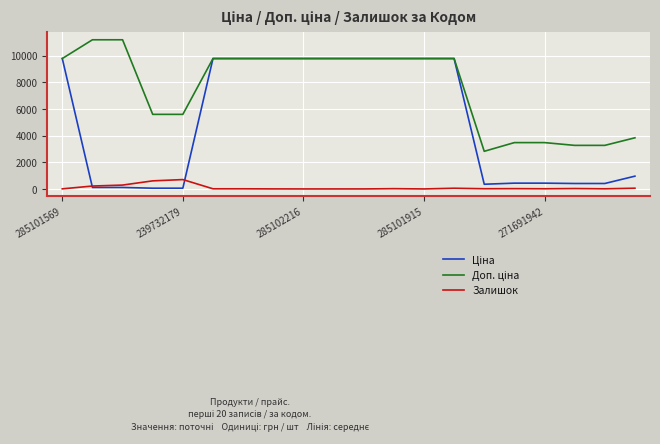

What is the maximum value shown in the chart?

11182.0